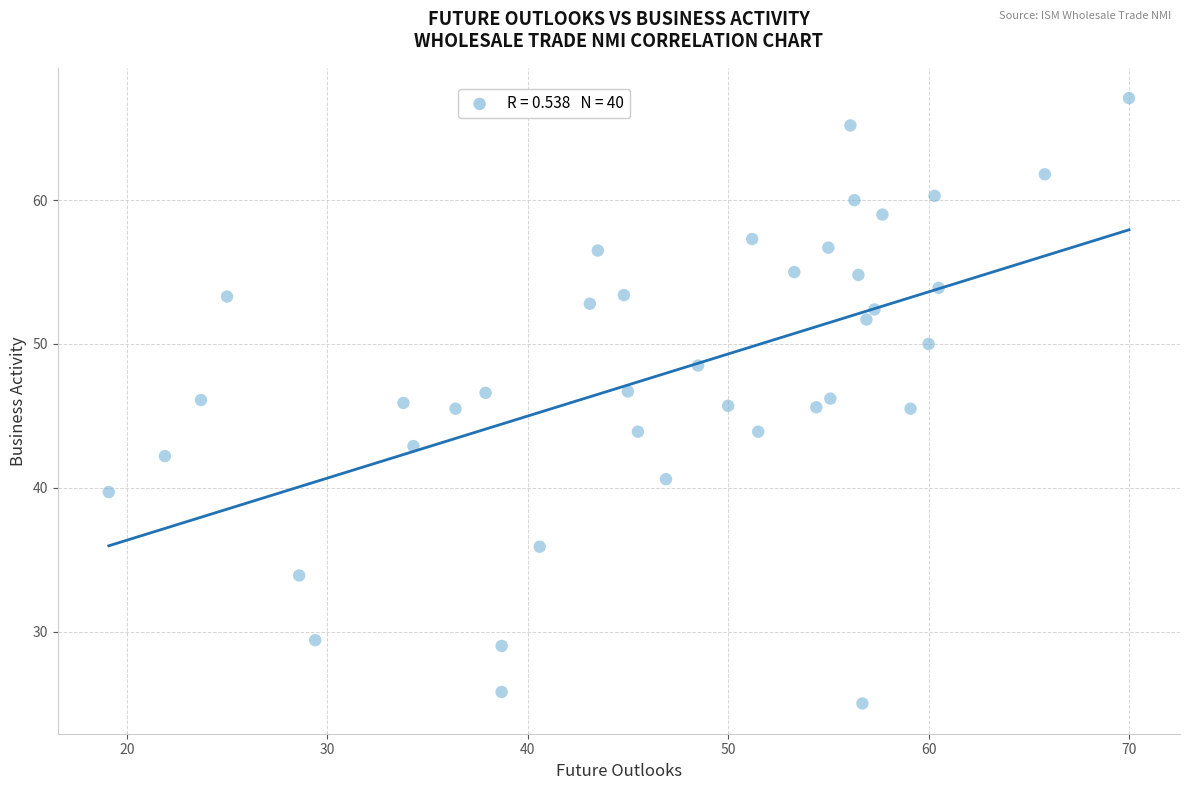

What is the range of X values (max minus min)?

50.9